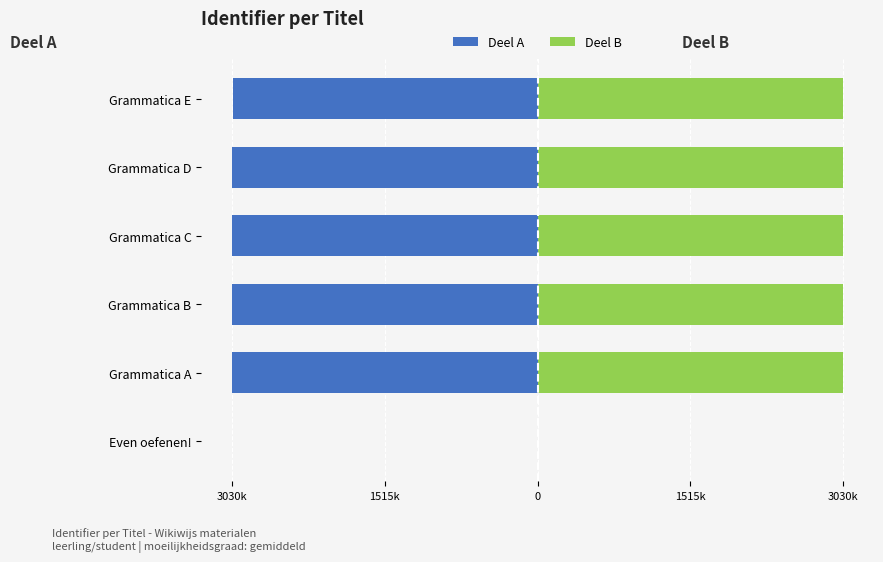

What is the value of the Deel A bar at the 4th from the left?

-3030709